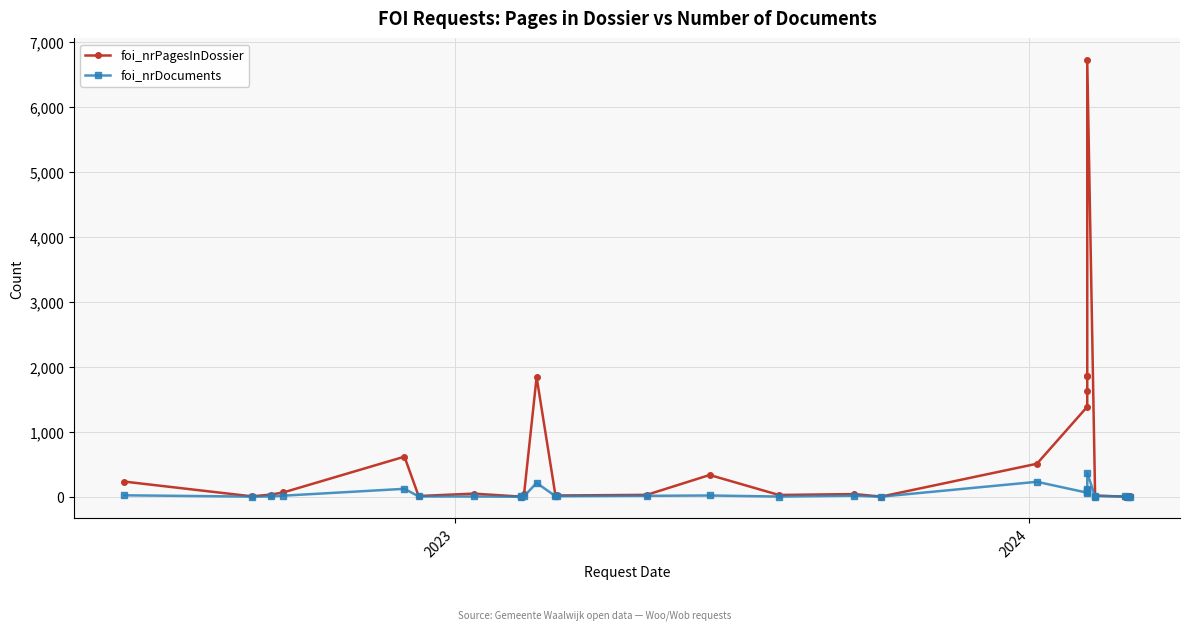

What is the smallest value displayed?

2